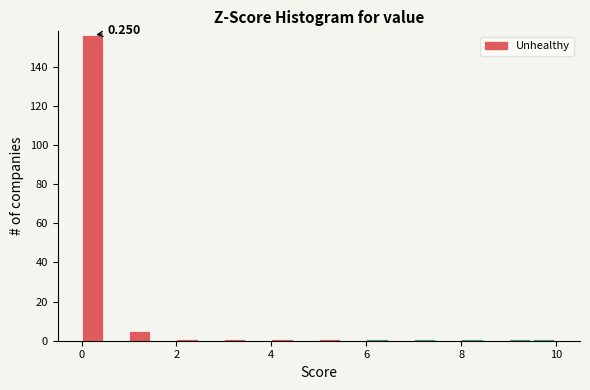

Around what value on the x-axis is the tallest bar? Give the approximate position of its centre, as read against the axis.

0.2